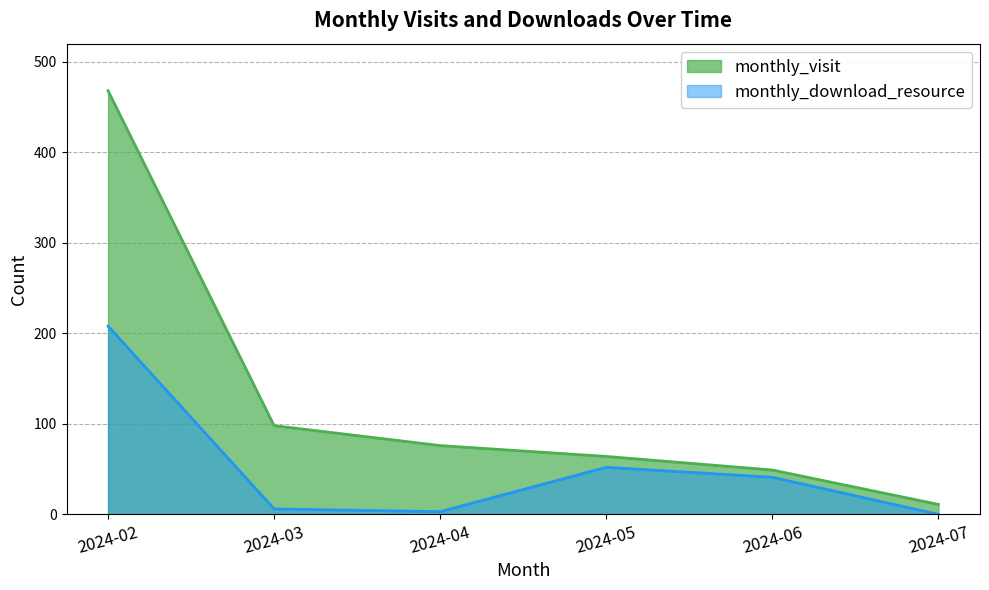

Which series has the largest range (max minus min)?

monthly_visit